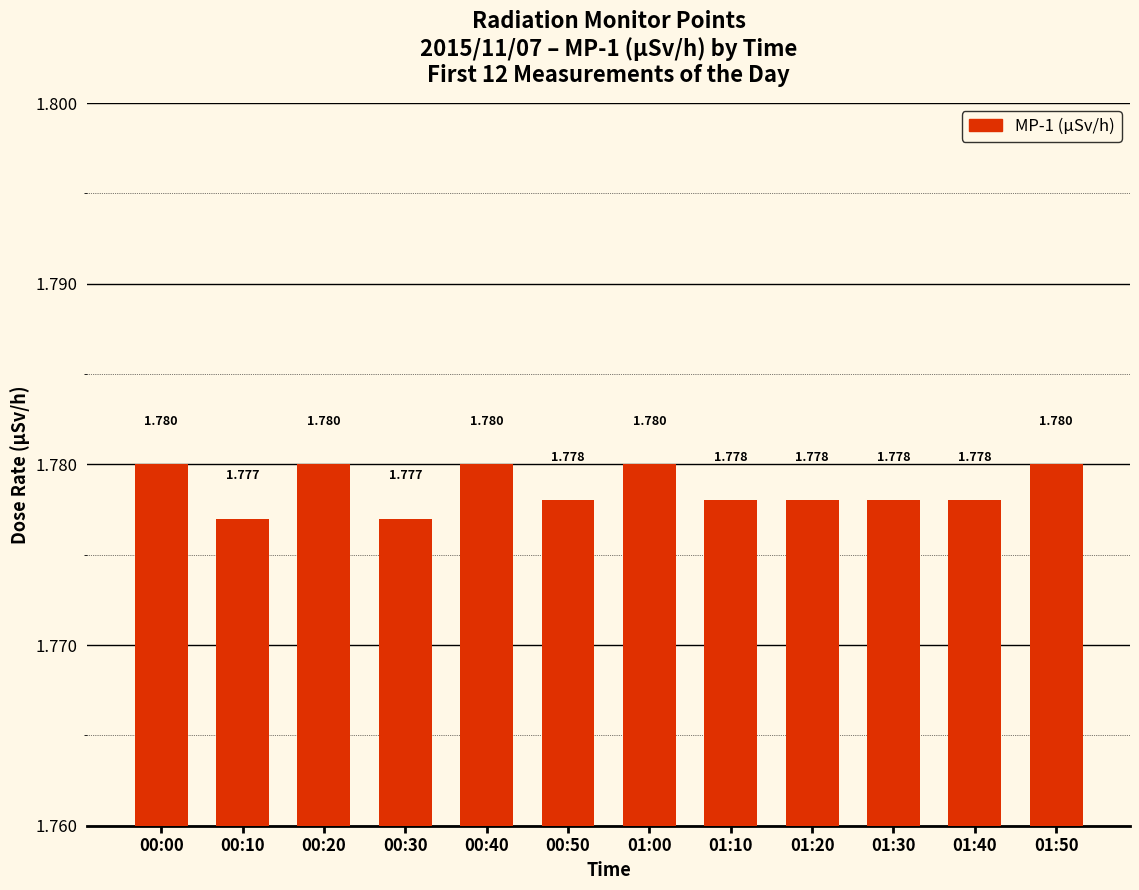

At which category does the chart reach its peak across all series?

00:00